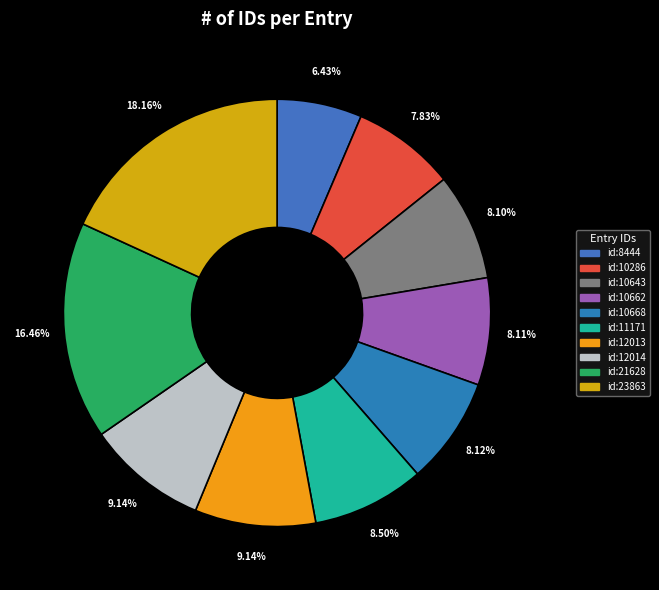

Does id:23863 account for over 50% of the chart?

No